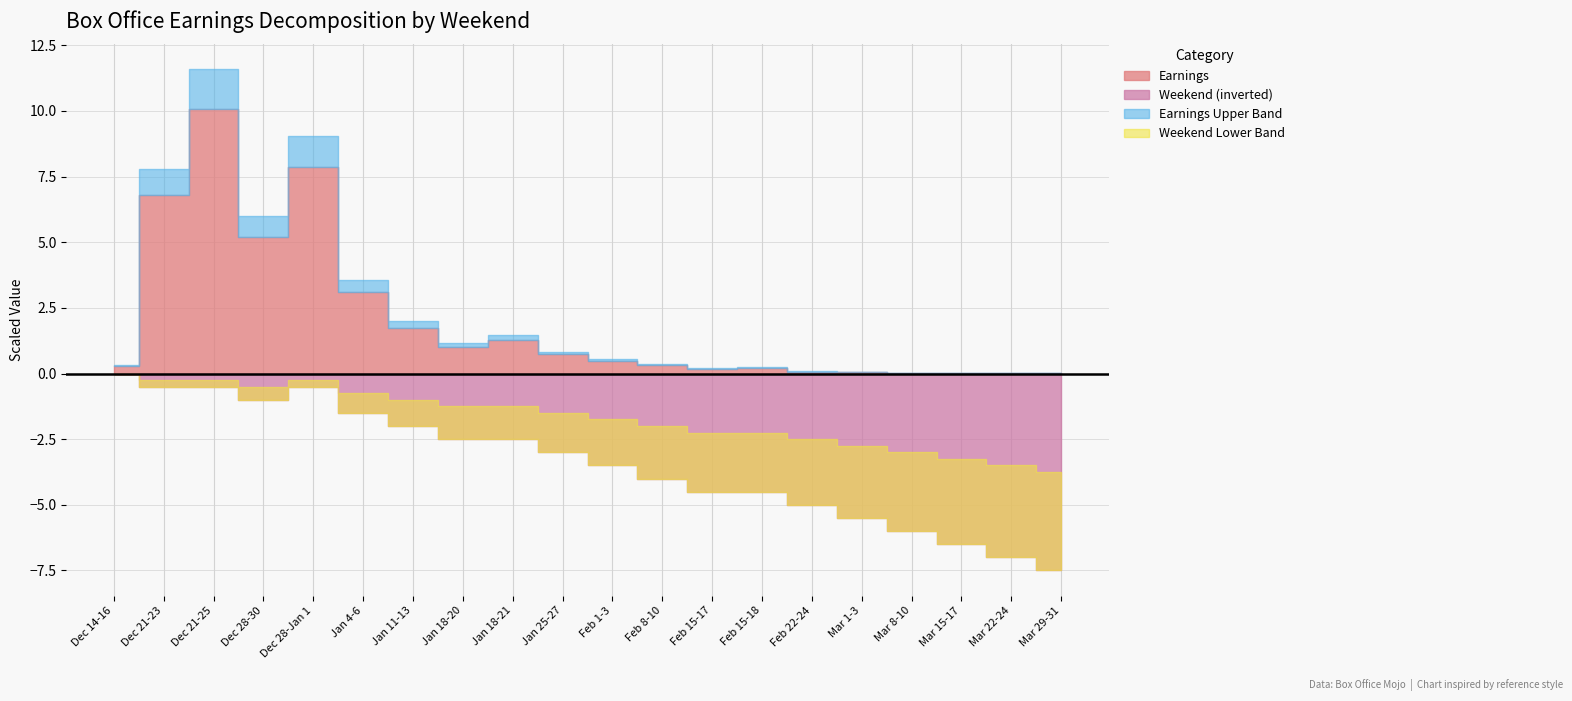

List the labels in order of Weekend value, smallest first.

Dec 14-16, Dec 21-23, Dec 21-25, Dec 28-Jan 1, Dec 28-30, Jan 4-6, Jan 11-13, Jan 18-20, Jan 18-21, Jan 25-27, Feb 1-3, Feb 8-10, Feb 15-17, Feb 15-18, Feb 22-24, Mar 1-3, Mar 8-10, Mar 15-17, Mar 22-24, Mar 29-31